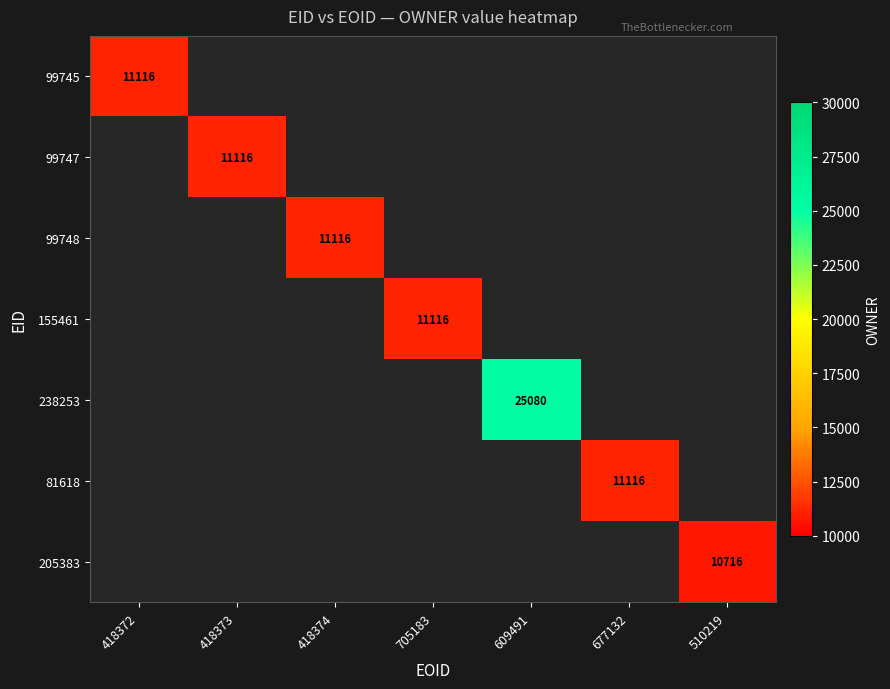

Count the number of categories in the chart.

7